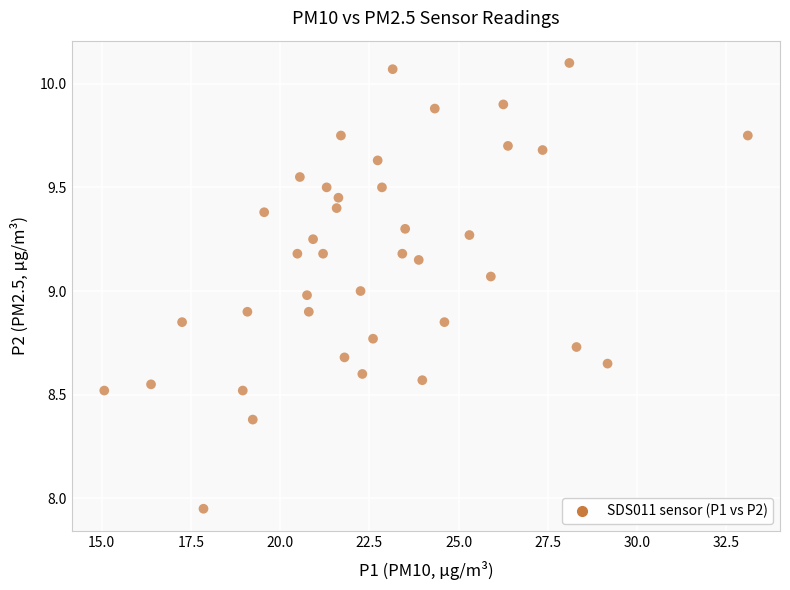

What is the range of X values (max minus min)?

18.0